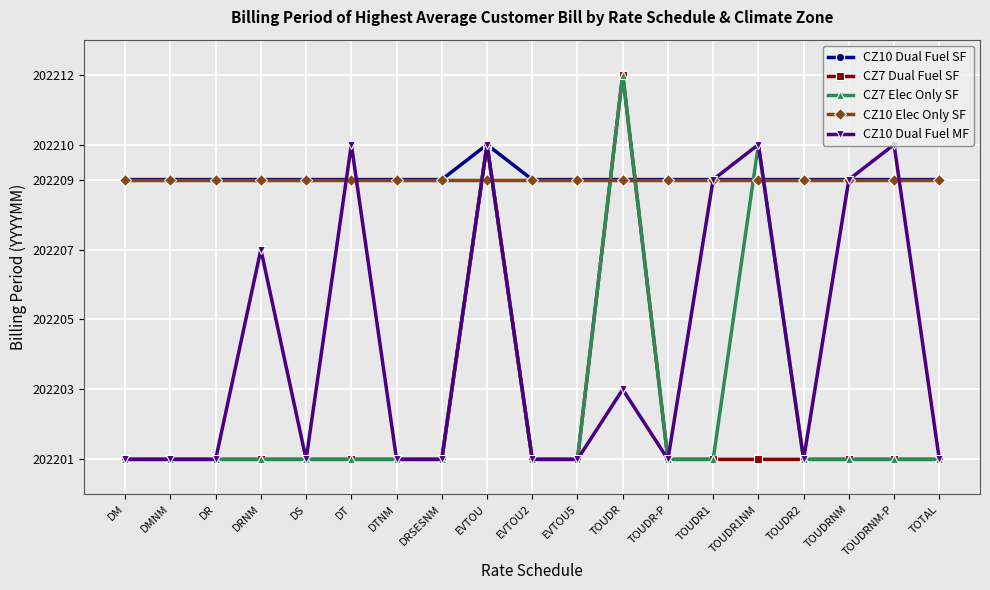

What is the label of the 4th point from the left?

DRNM